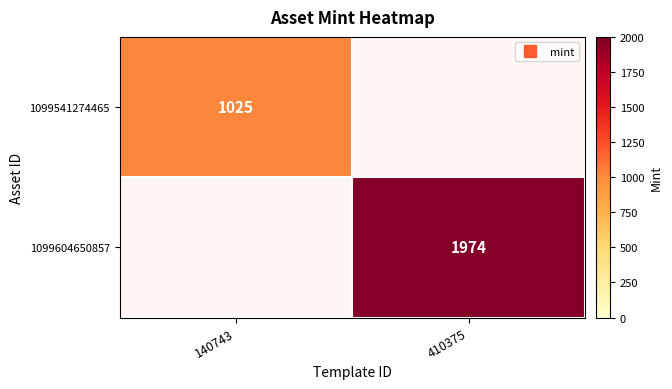

At how many categories does at least one series exceed 1588?

1